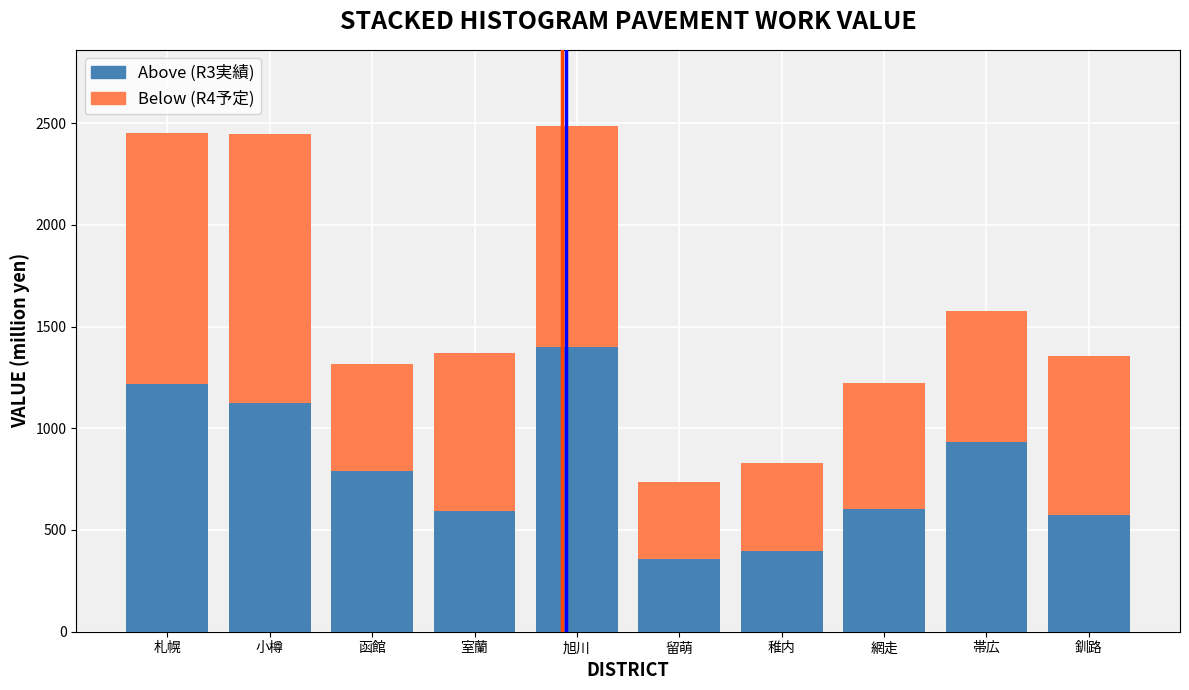

What is the minimum value for Above (R3実績)?

355